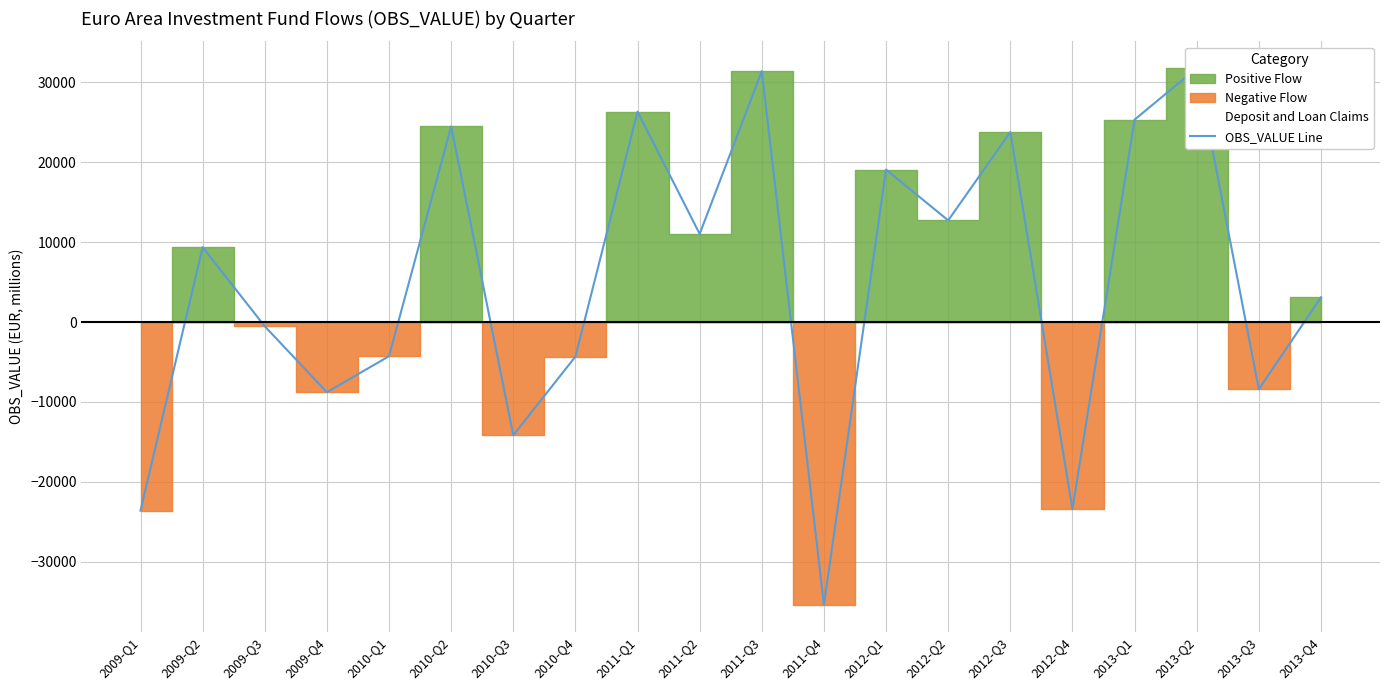

At which label is the value closest to -1804?

2009-Q3